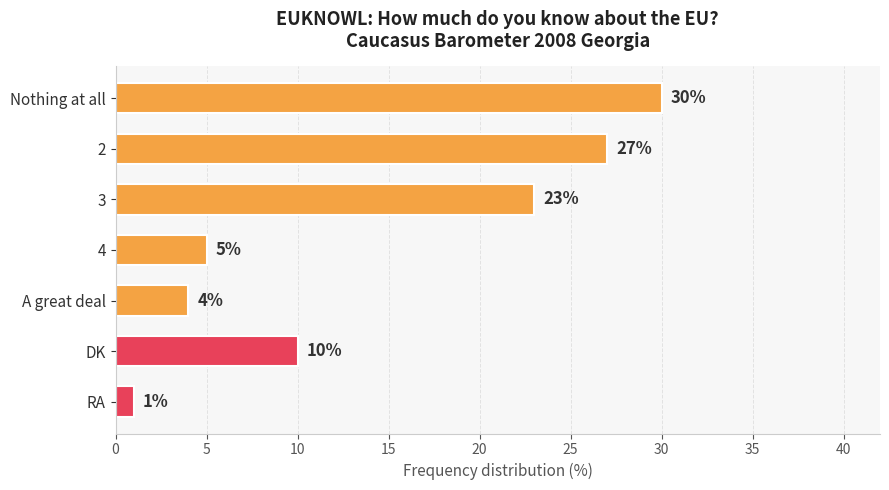

What position from the bottom is DK?

2